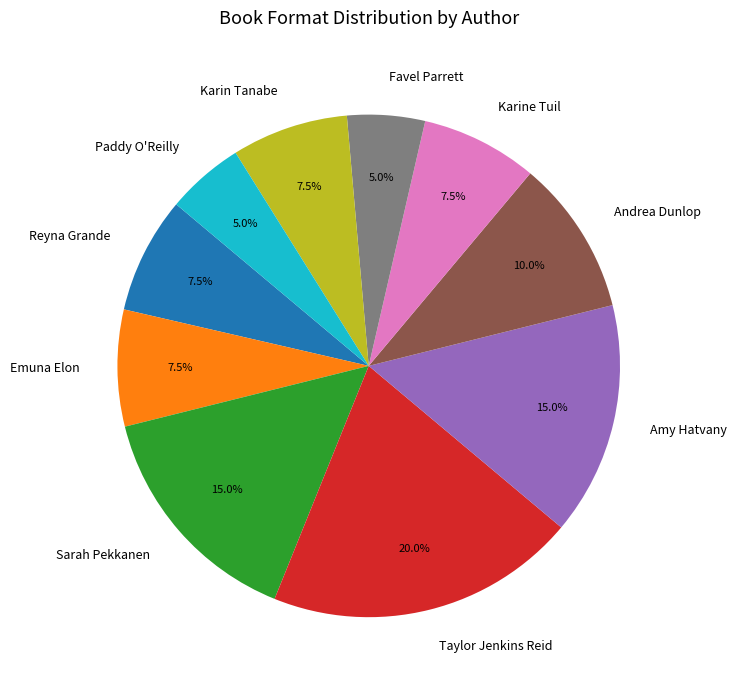

Approximately how many times larger is the value at Karine Tuil compared to Favel Parrett?

1.5